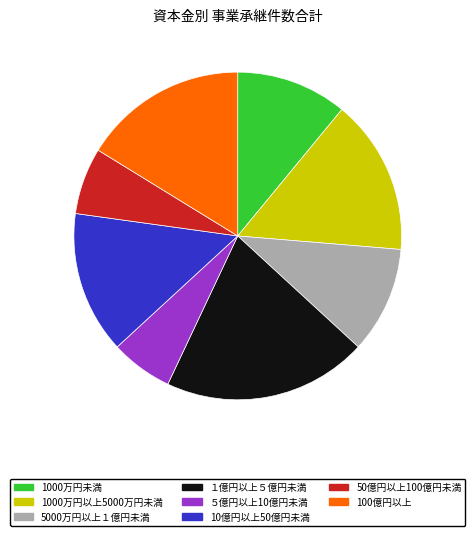

Does any single category account for the majority?

No